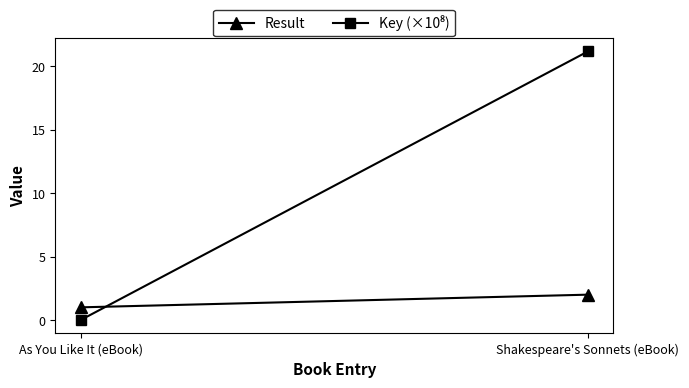

How many lines are shown in the chart?

2